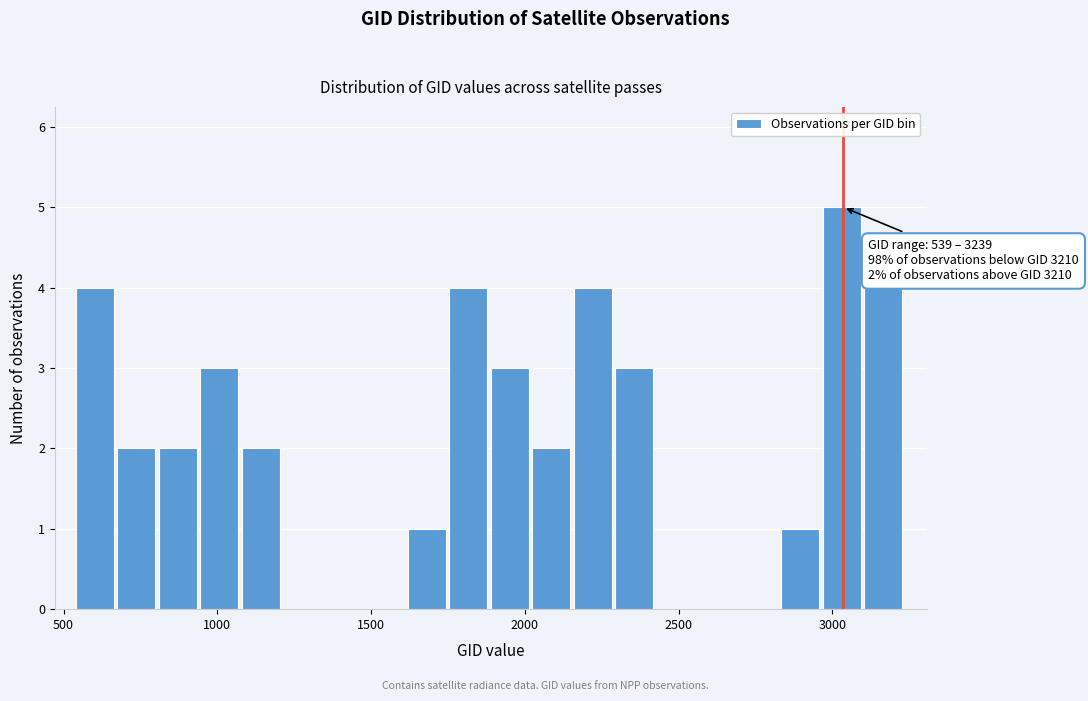

Around what value on the x-axis is the tallest bar? Give the approximate position of its centre, as read against the axis.

3050